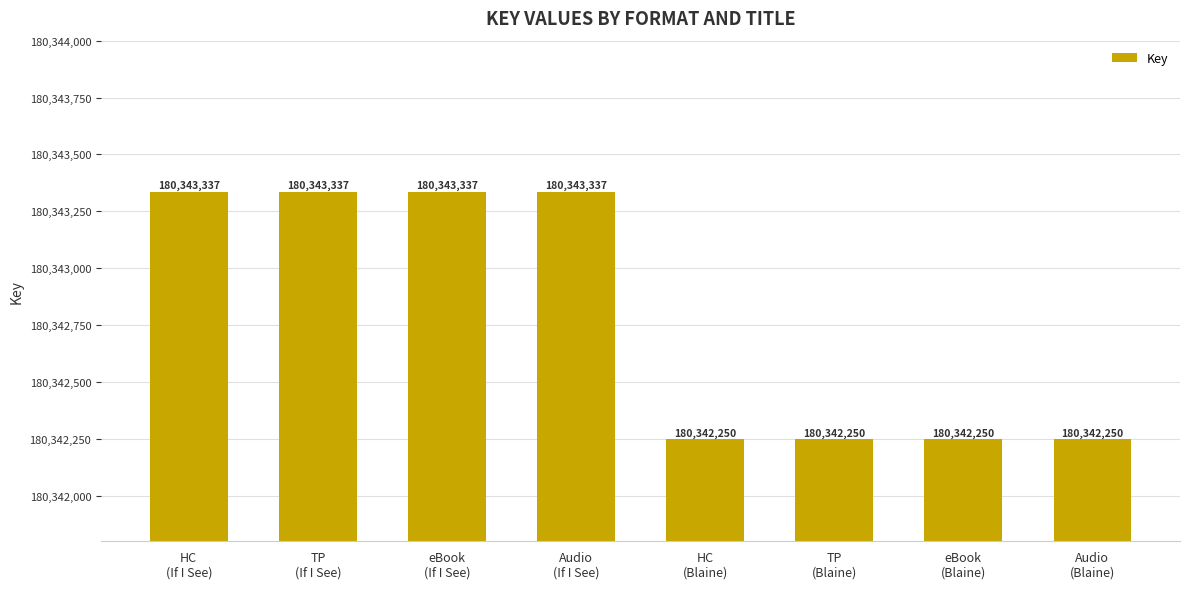

What position from the right is TP
(If I See)?

7